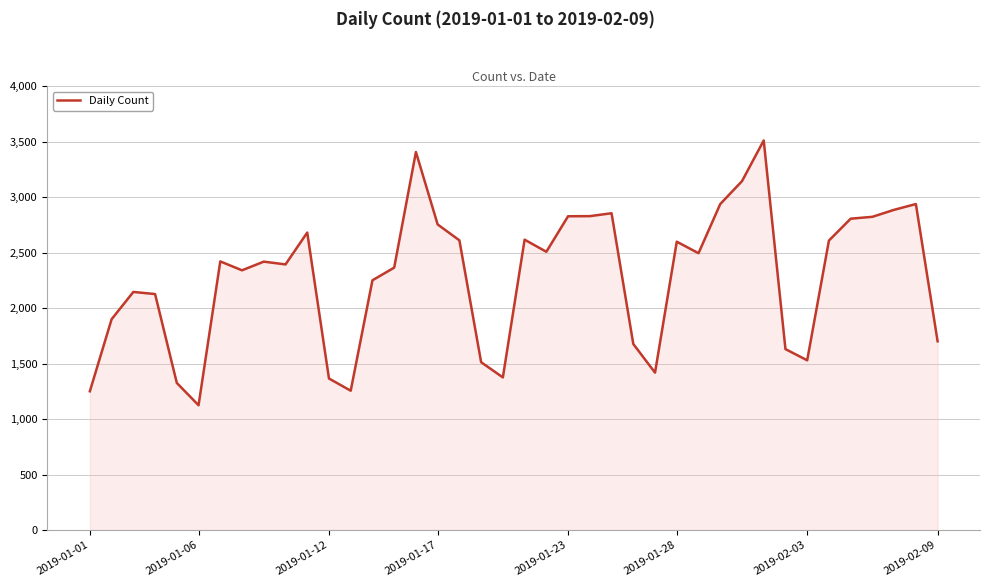

What is the greatest value displayed?

3510